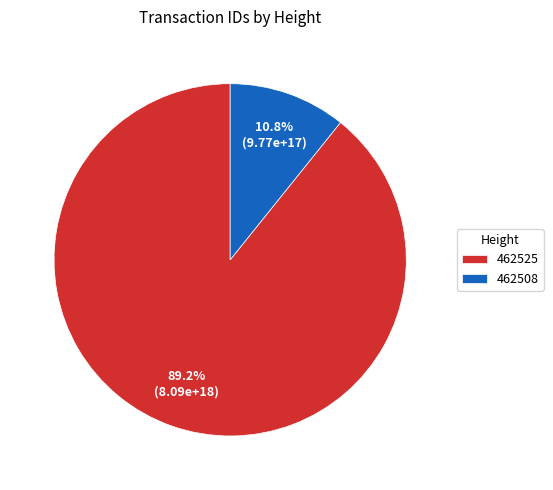

To the nearest percent, what portion does 462508 represent?

11%